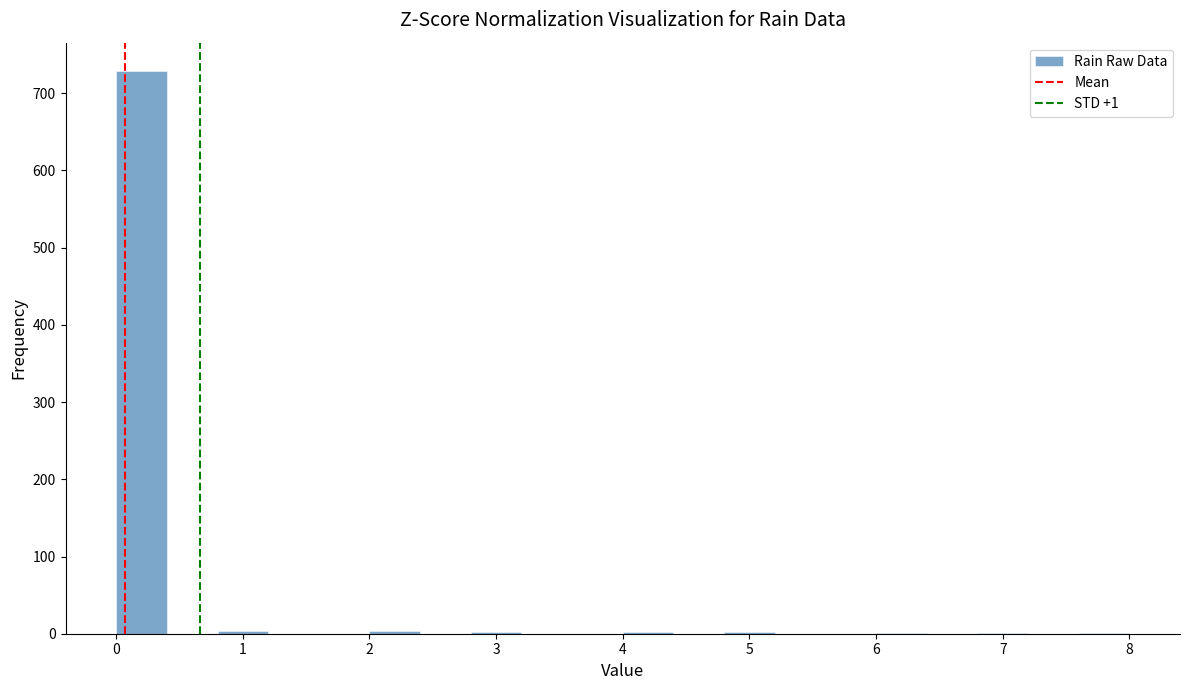

Which range on the x-axis has the tallest bar?

0.0 to 0.4